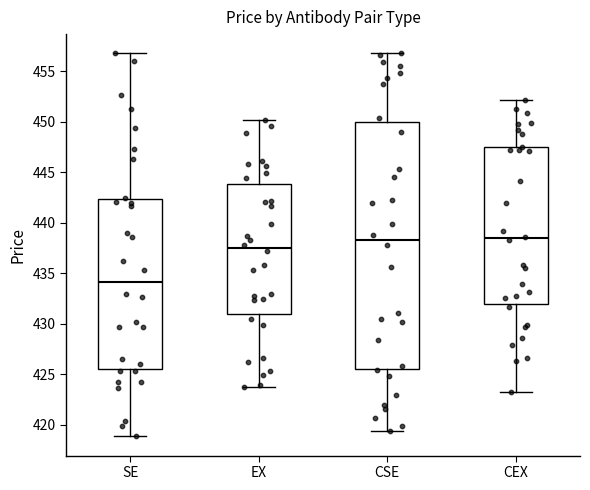

Reading left to right, read every box against the y-axis: the position of its median line, the range the box covers, and the ends of its whiskers. The values are not printed on the chart, so give them approximately, as read against the axis.

SE: median 434.0, box 425.5 to 442.5, whiskers 419.0 to 457.0
EX: median 437.5, box 431.0 to 444.0, whiskers 424.0 to 450.0
CSE: median 438.5, box 425.5 to 450.0, whiskers 419.5 to 457.0
CEX: median 438.5, box 432.0 to 447.5, whiskers 423.0 to 452.0